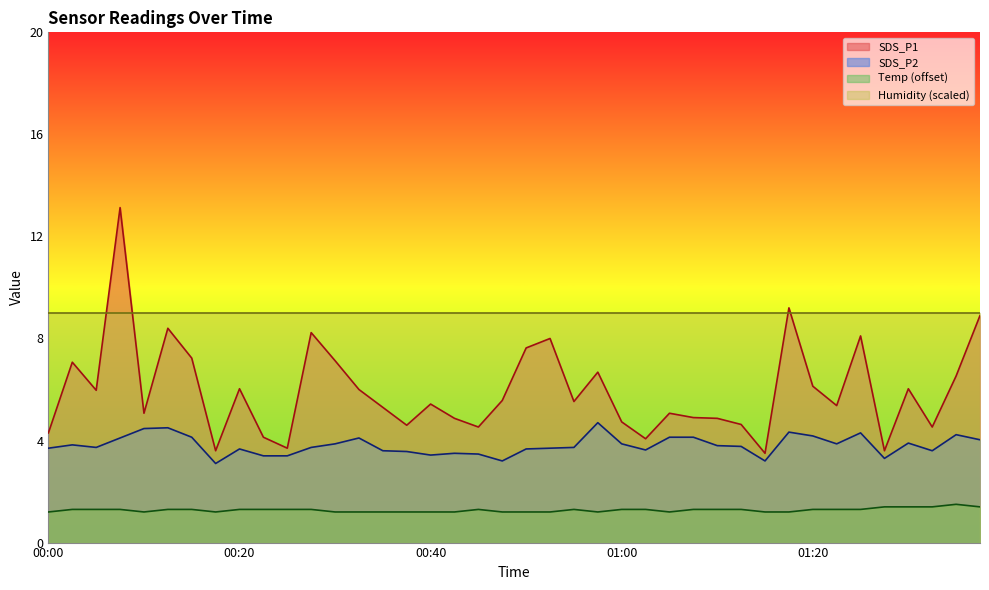

What is the minimum value for SDS_P1?

3.5